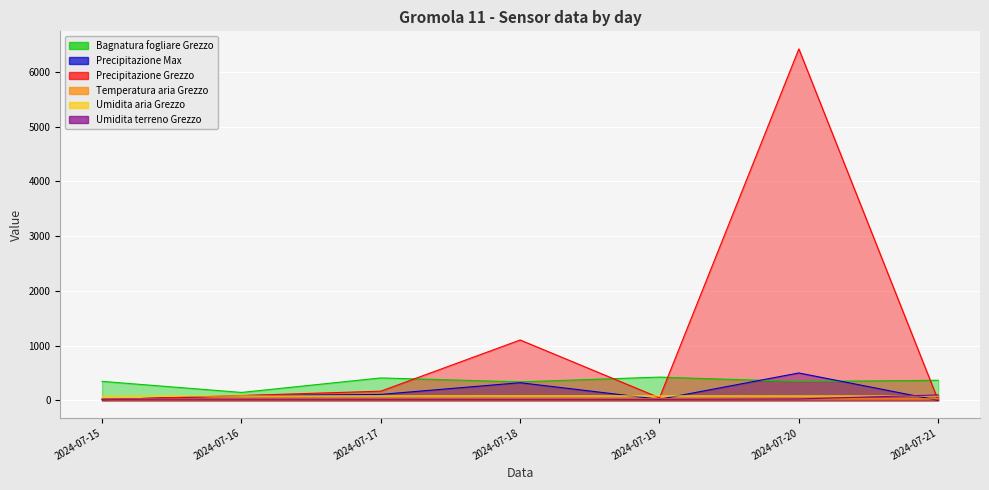

Reading left to right, transcribe all the data shown in this chart.

Bagnatura fogliare Grezzo: 2024-07-15=346.1	2024-07-16=144.0	2024-07-17=408.9	2024-07-18=337.2	2024-07-19=424.0	2024-07-20=343.2	2024-07-21=366.1
Precipitazione Max: 2024-07-15=11.4	2024-07-16=86.0	2024-07-17=107.6	2024-07-18=321.6	2024-07-19=18.4	2024-07-20=499.6	2024-07-21=0.0
Precipitazione Grezzo: 2024-07-15=11.4	2024-07-16=87.0	2024-07-17=166.8	2024-07-18=1102.4	2024-07-19=45.8	2024-07-20=6422.2	2024-07-21=0.0
Temperatura aria Grezzo: 2024-07-15=27.4	2024-07-16=27.5	2024-07-17=27.3	2024-07-18=27.9	2024-07-19=27.7	2024-07-20=27.0	2024-07-21=26.8
Umidita aria Grezzo: 2024-07-15=78.2	2024-07-16=78.5	2024-07-17=80.6	2024-07-18=81.2	2024-07-19=80.5	2024-07-20=79.8	2024-07-21=79.4
Umidita terreno Grezzo: 2024-07-15=22.0	2024-07-16=21.0	2024-07-17=20.3	2024-07-18=19.7	2024-07-19=19.1	2024-07-20=25.0	2024-07-21=97.3